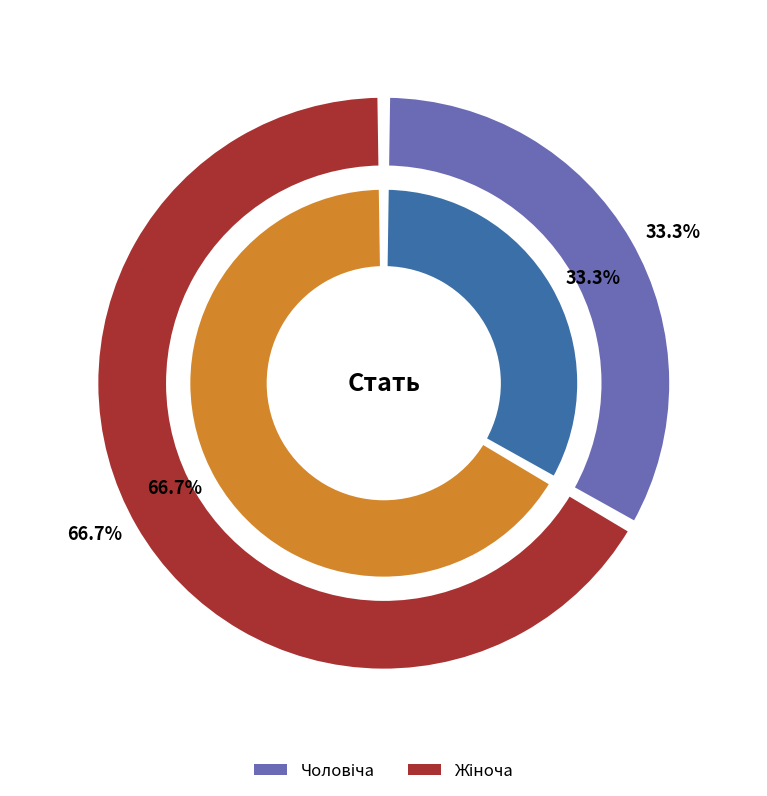

How many segments does this pie chart have?

2